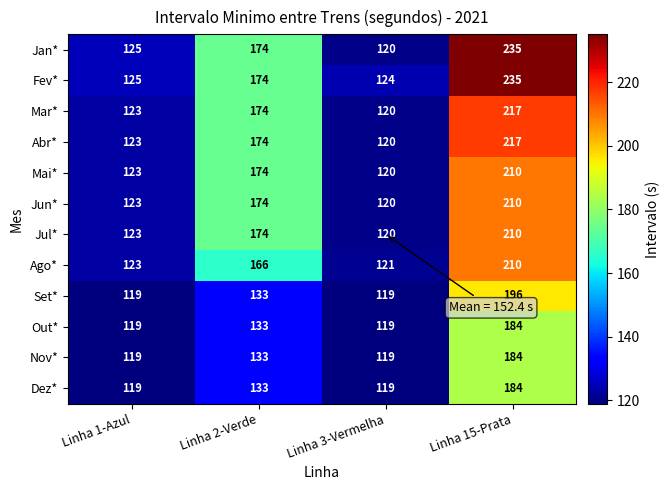

Is it true that Ago* equals 210 at Linha 15-Prata?

True